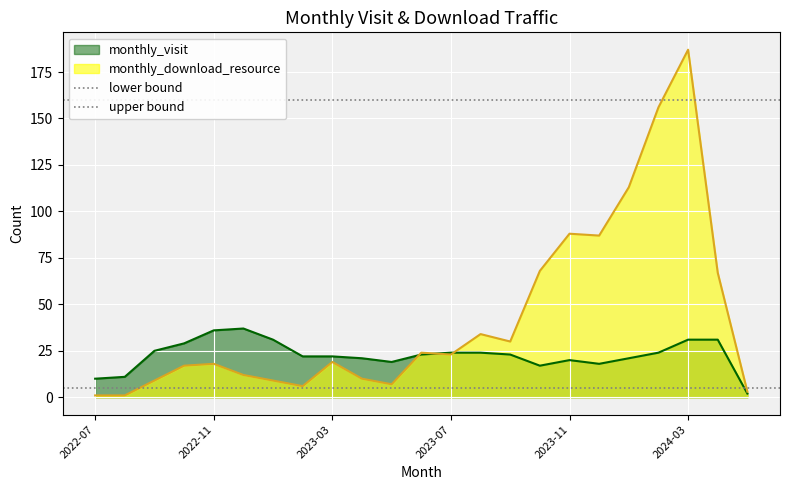

What is the highest value of the monthly_visit series?

37